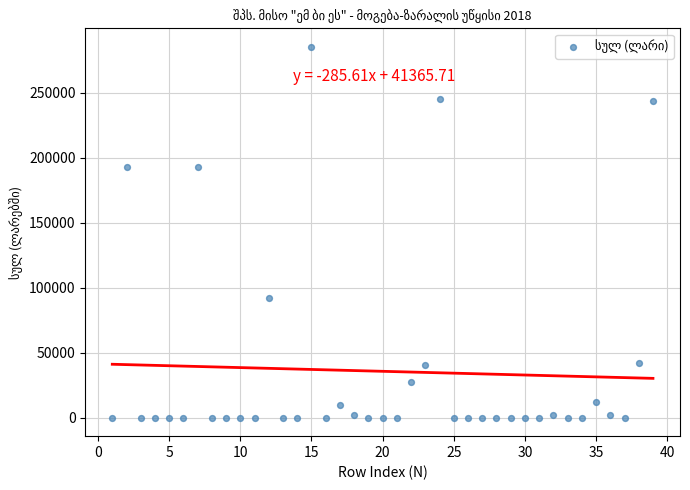

What is the range of X values (max minus min)?

38.0